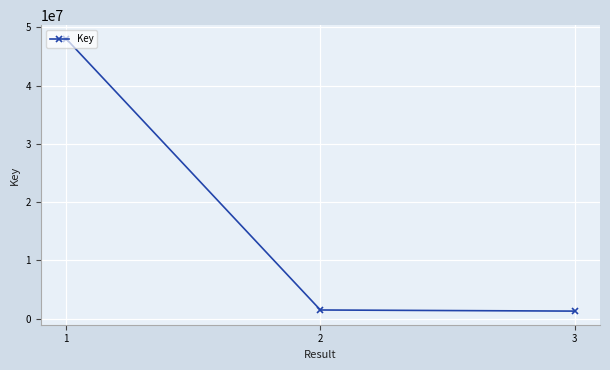

Count the number of categories in the chart.

3